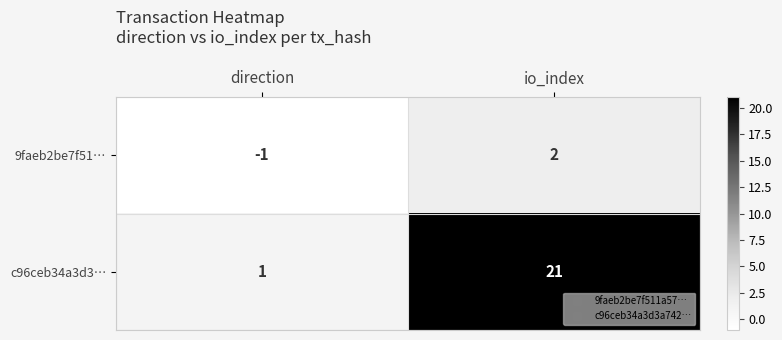

Which series changed the most between direction and io_index?

c96ceb34a3d3…